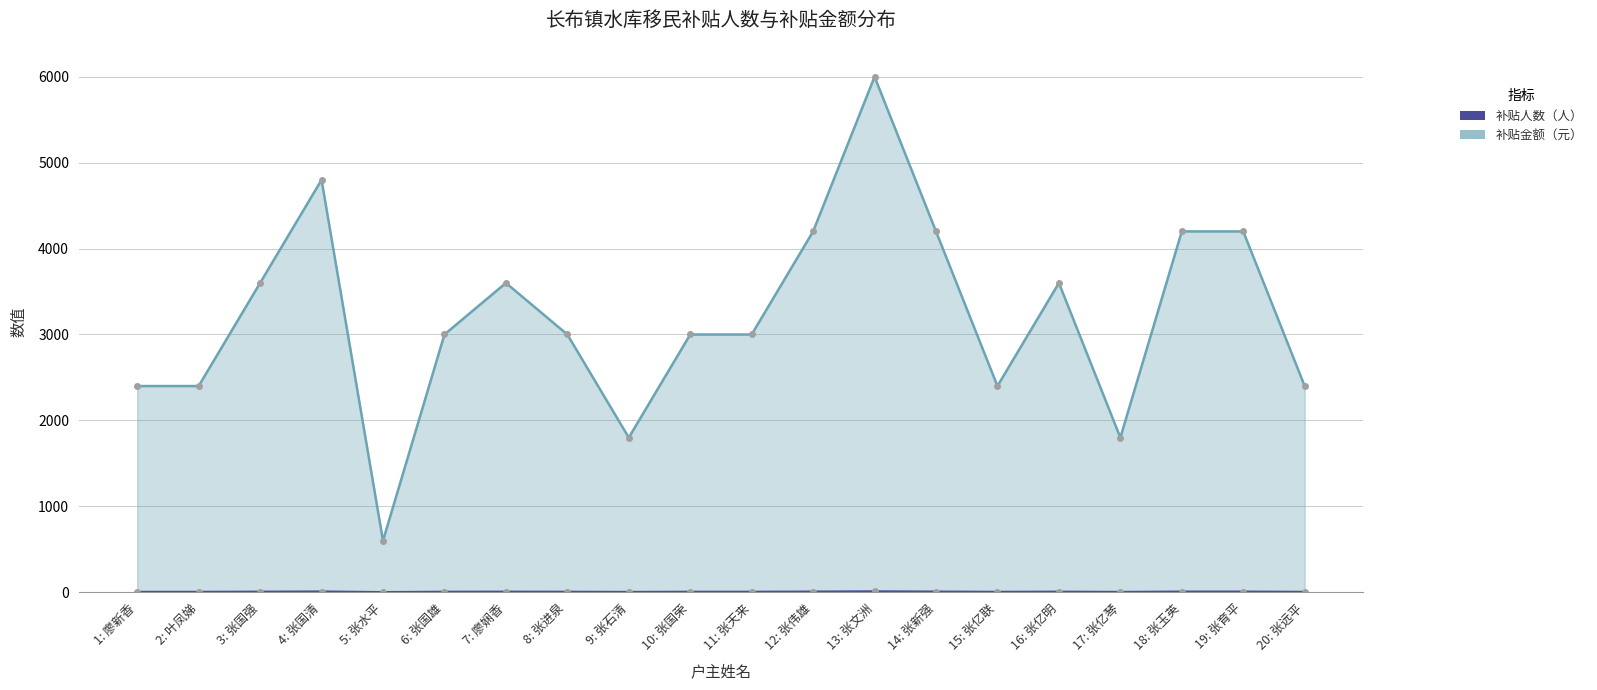

What is the average value of the 补贴金额（元） series?

3210